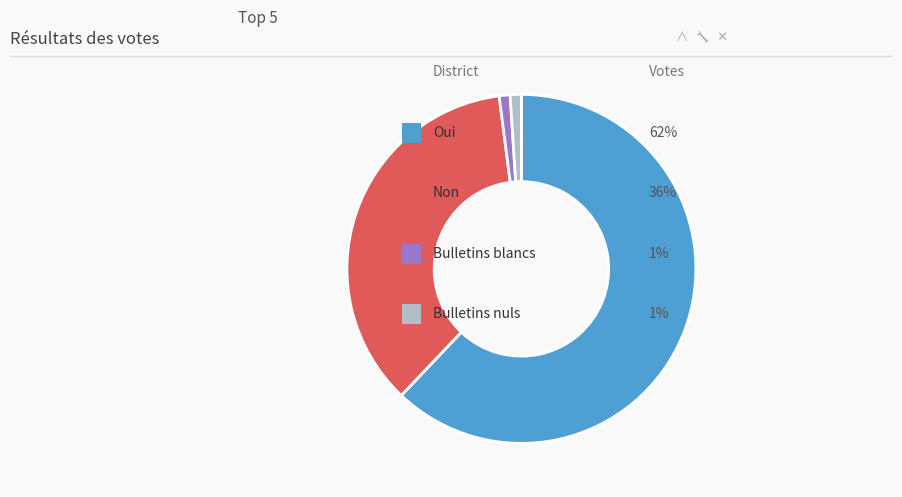

Does any single category account for the majority?

Yes